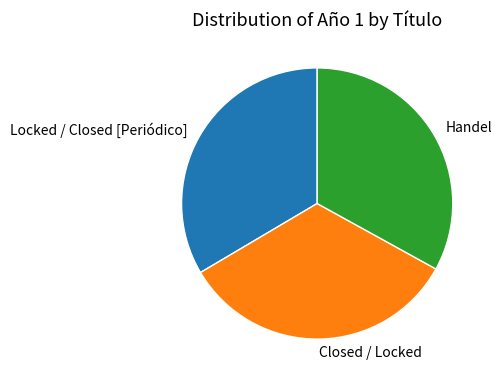

Approximately how many times larger is the value at Locked / Closed [Periódico] compared to Handel?

1.0